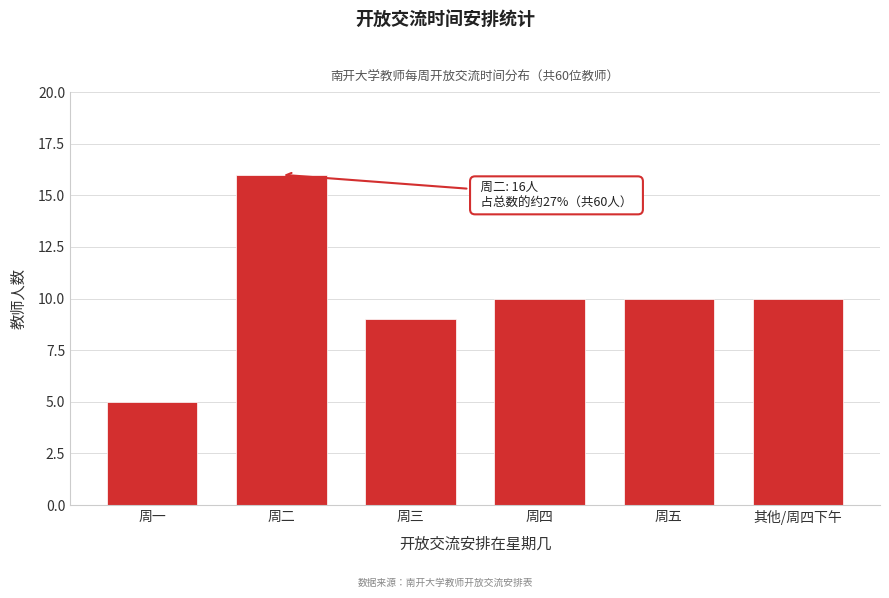

Reading left to right, extract all data points from this chart.

周一=5	周二=16	周三=9	周四=10	周五=10	其他/周四下午=10